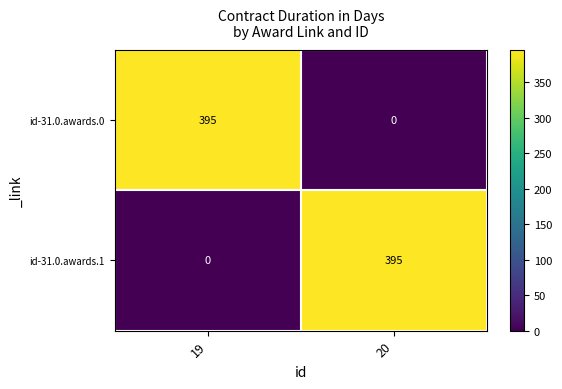

What is the difference between the id-31.0.awards.1 values at 19 and 20?

395